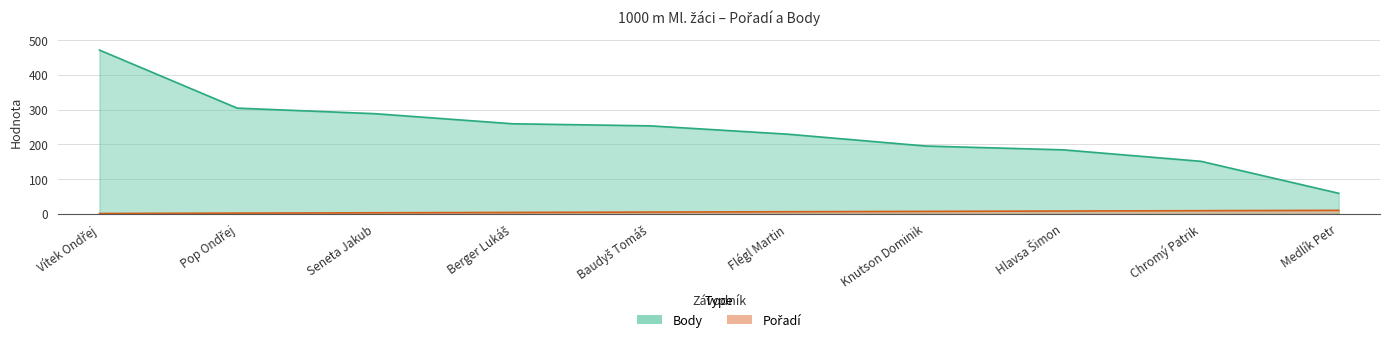

Reading left to right, list all the values displayed in this chart.

Pořadí: Vítek Ondřej=1	Pop Ondřej=2	Seneta Jakub=3	Berger Lukáš=4	Baudyš Tomáš=5	Flégl Martin=6	Knutson Dominik=7	Hlavsa Šimon=8	Chromý Patrik=9	Medlík Petr=10
Body: Vítek Ondřej=471	Pop Ondřej=304	Seneta Jakub=288	Berger Lukáš=259	Baudyš Tomáš=253	Flégl Martin=229	Knutson Dominik=195	Hlavsa Šimon=184	Chromý Patrik=151	Medlík Petr=59